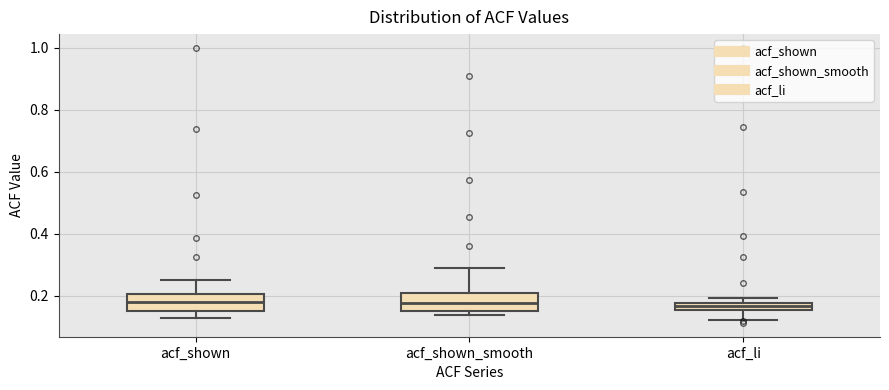

Where is the lower edge of the box for acf_li on the y-axis? The values are not printed on the chart, so give them approximately, as read against the axis.

0.16